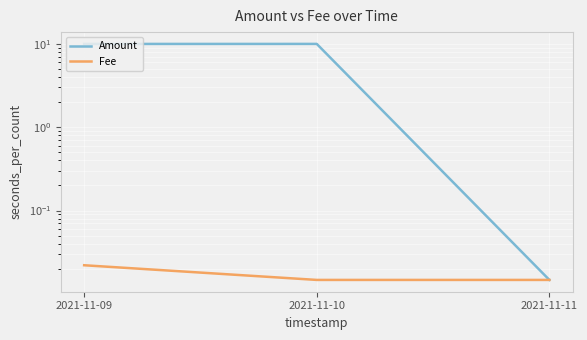

Which series has the largest range (max minus min)?

Amount